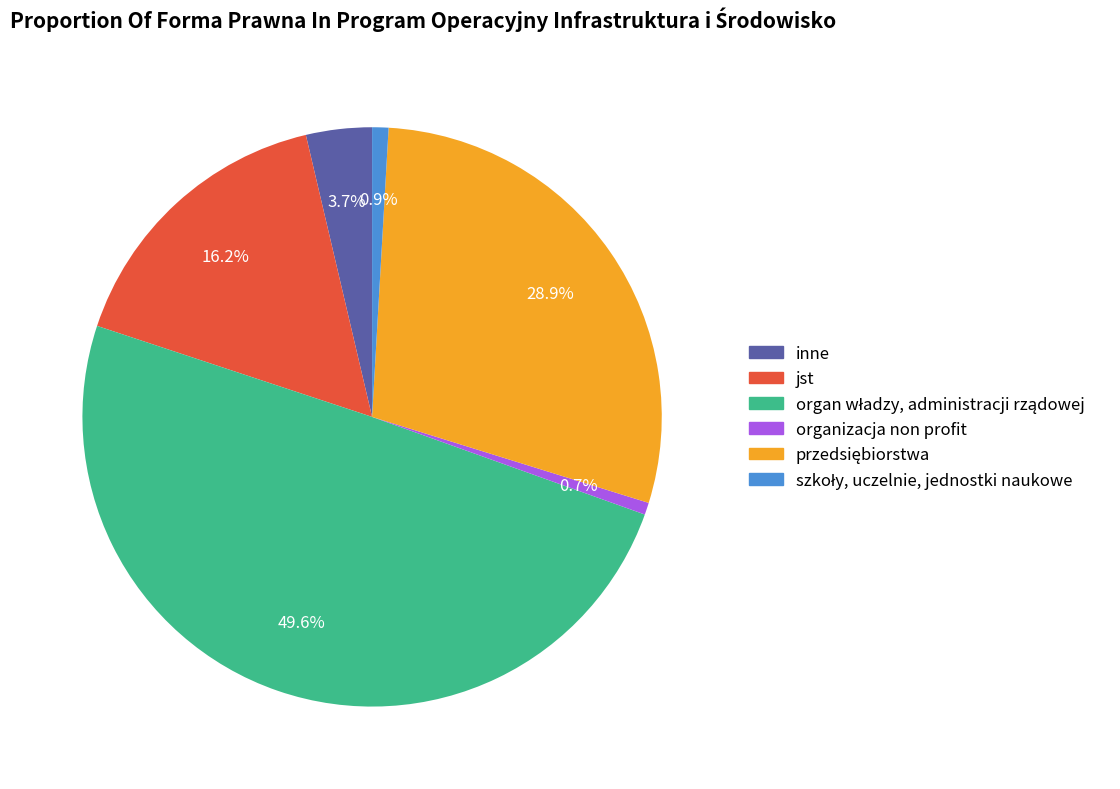

Between jst and organizacja non profit, which is larger?

jst